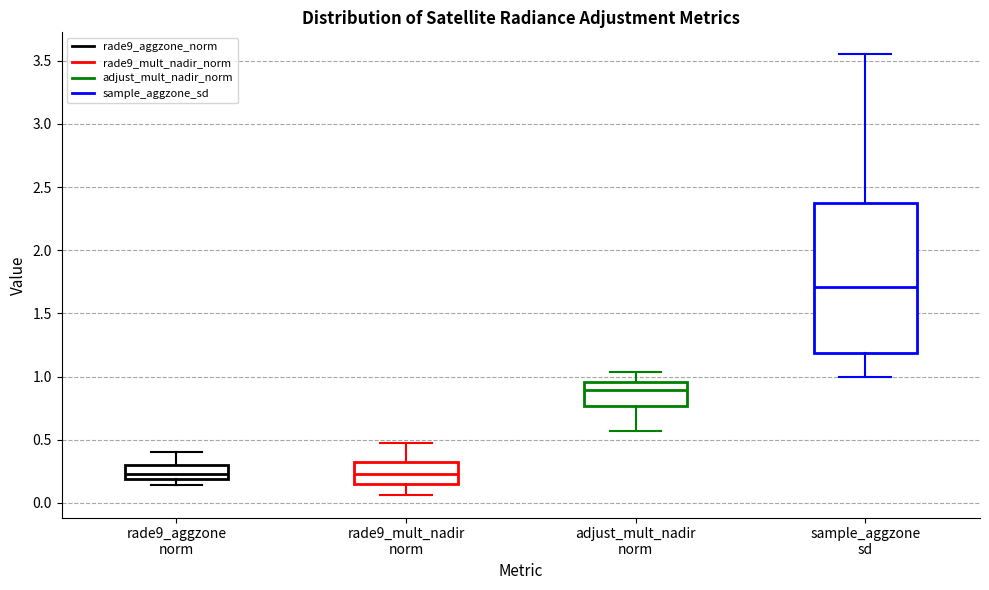

Reading left to right, transcribe this box plot: for each box, give where its median line is, the range the box spans, and where its two whiskers end, as read against the y-axis. The values are not printed on the chart, so give them approximately, as read against the axis.

rade9_aggzone norm: median 0.25, box 0.20 to 0.30, whiskers 0.15 to 0.40
rade9_mult_nadir norm: median 0.25, box 0.15 to 0.30, whiskers 0.05 to 0.45
adjust_mult_nadir norm: median 0.90, box 0.75 to 0.95, whiskers 0.55 to 1.05
sample_aggzone sd: median 1.70, box 1.20 to 2.40, whiskers 1.00 to 3.55